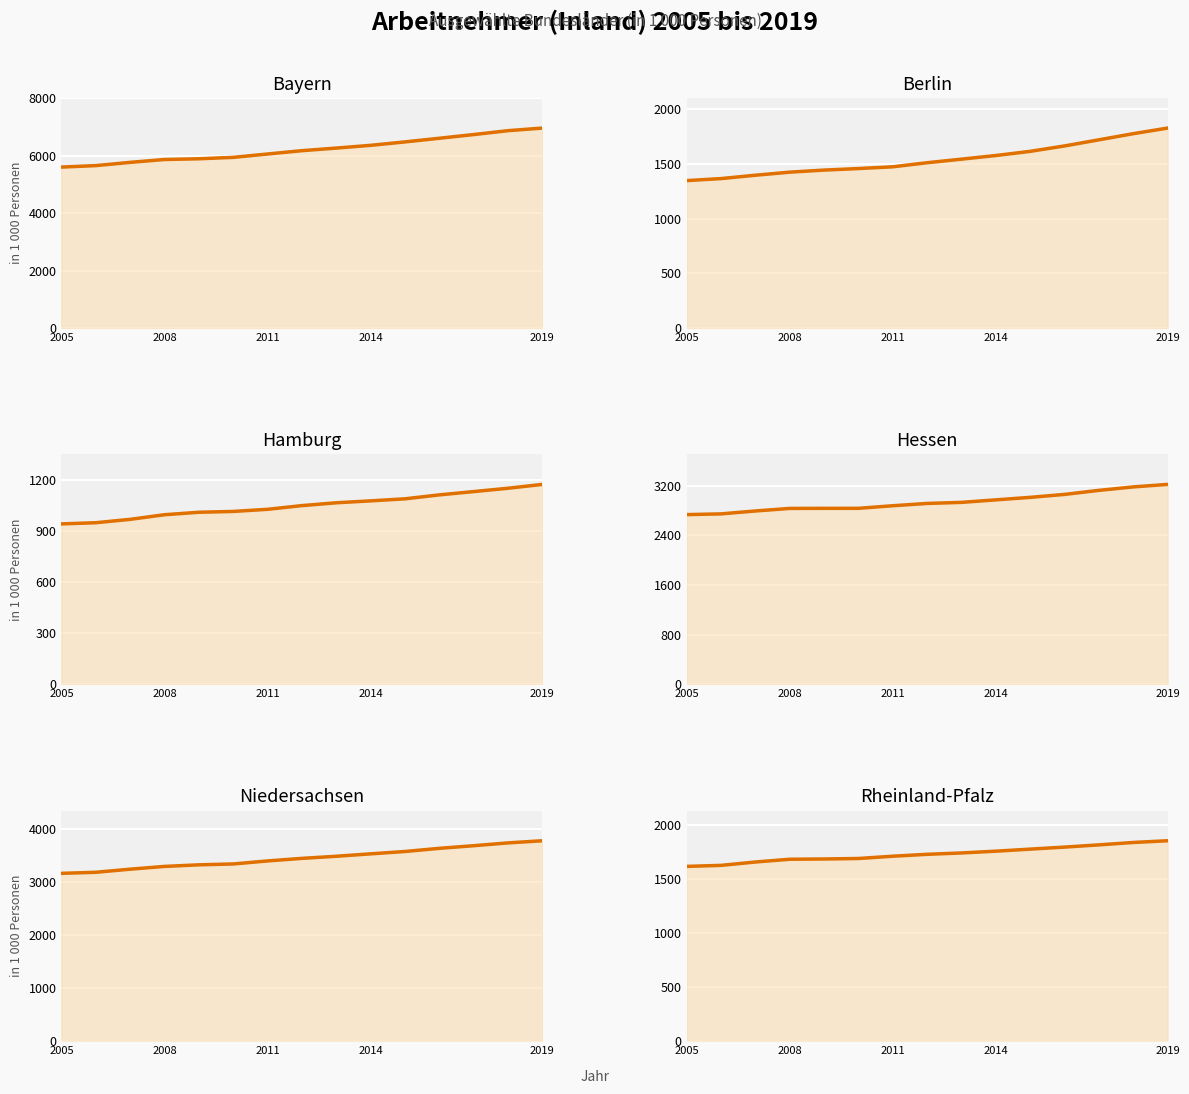

What is the value of the Hessen (line) point at the 2nd from the left?

2745.5